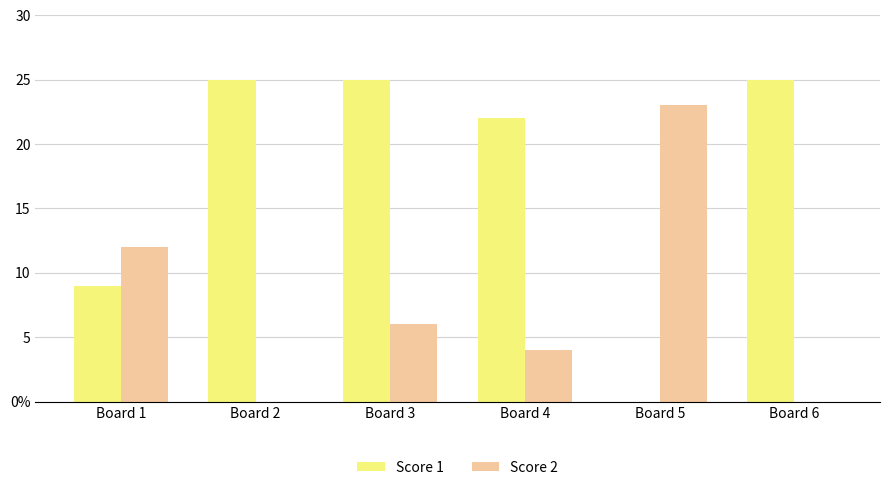

Which label corresponds to the smallest value in the chart?

Board 5